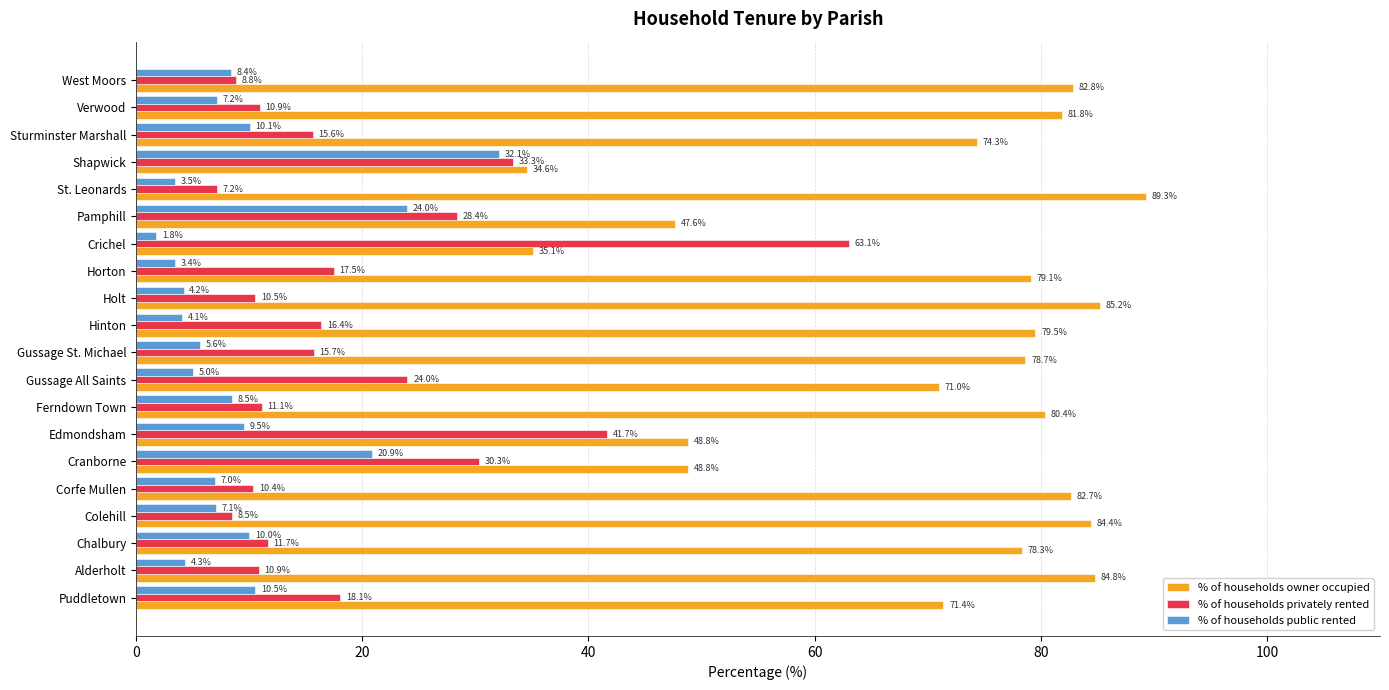

The value of % of households public rented at Gussage All Saints is 5.0. True or false?

True